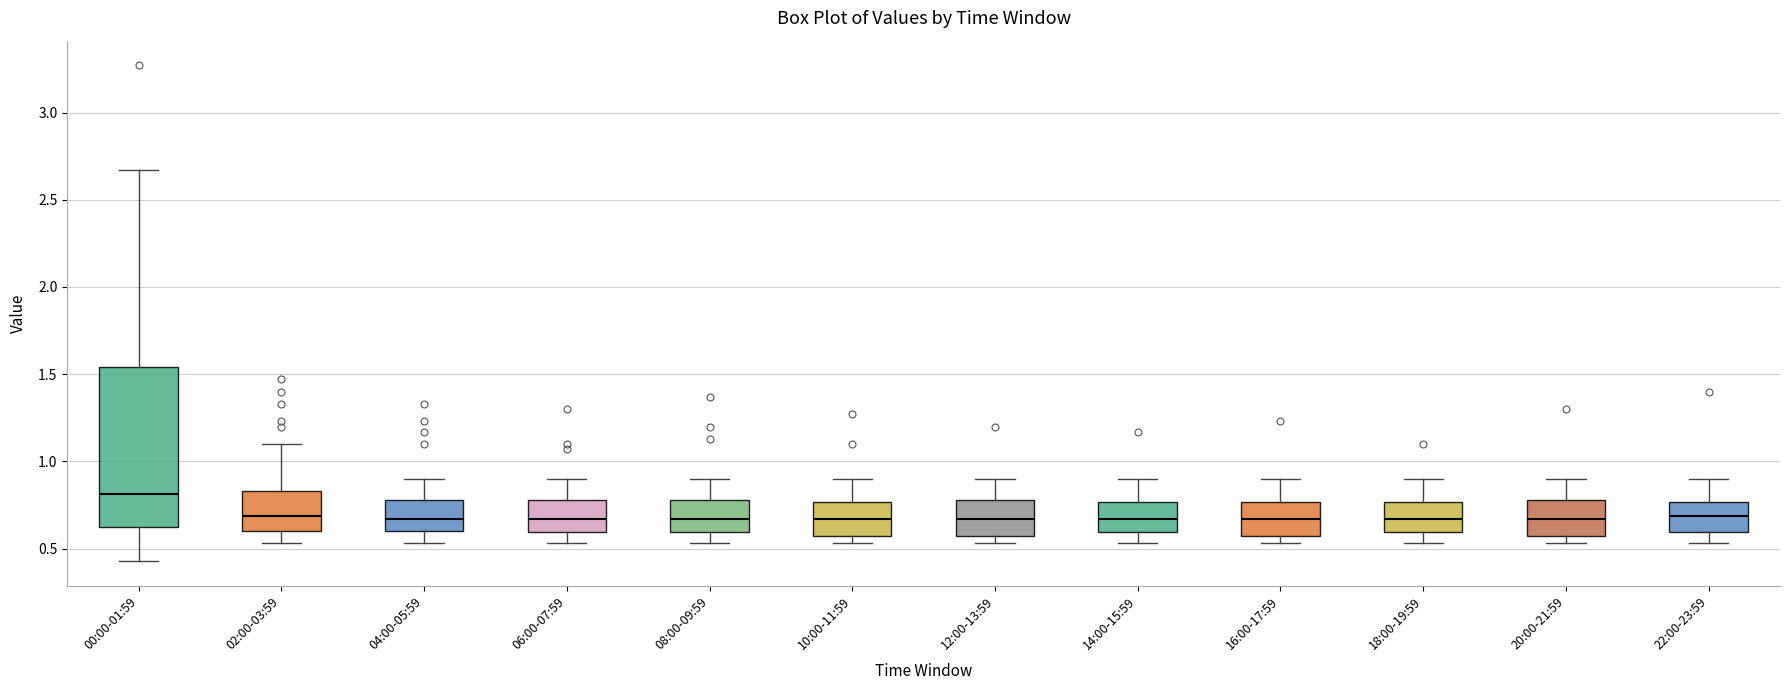

Reading left to right, read every box against the y-axis: the position of its median line, the range the box covers, and the ends of its whiskers. The values are not printed on the chart, so give them approximately, as read against the axis.

00:00-01:59: median 0.80, box 0.60 to 1.55, whiskers 0.45 to 2.65
02:00-03:59: median 0.70, box 0.60 to 0.85, whiskers 0.55 to 1.10
04:00-05:59: median 0.65, box 0.60 to 0.80, whiskers 0.55 to 0.90
06:00-07:59: median 0.65, box 0.60 to 0.80, whiskers 0.55 to 0.90
08:00-09:59: median 0.65, box 0.60 to 0.80, whiskers 0.55 to 0.90
10:00-11:59: median 0.65, box 0.55 to 0.75, whiskers 0.55 (just below the box's lower edge) to 0.90
12:00-13:59: median 0.65, box 0.55 to 0.80, whiskers 0.55 (just below the box's lower edge) to 0.90
14:00-15:59: median 0.65, box 0.60 to 0.75, whiskers 0.55 to 0.90
16:00-17:59: median 0.65, box 0.55 to 0.75, whiskers 0.55 (just below the box's lower edge) to 0.90
18:00-19:59: median 0.65, box 0.60 to 0.75, whiskers 0.55 to 0.90
20:00-21:59: median 0.65, box 0.55 to 0.80, whiskers 0.55 (just below the box's lower edge) to 0.90
22:00-23:59: median 0.70, box 0.60 to 0.75, whiskers 0.55 to 0.90